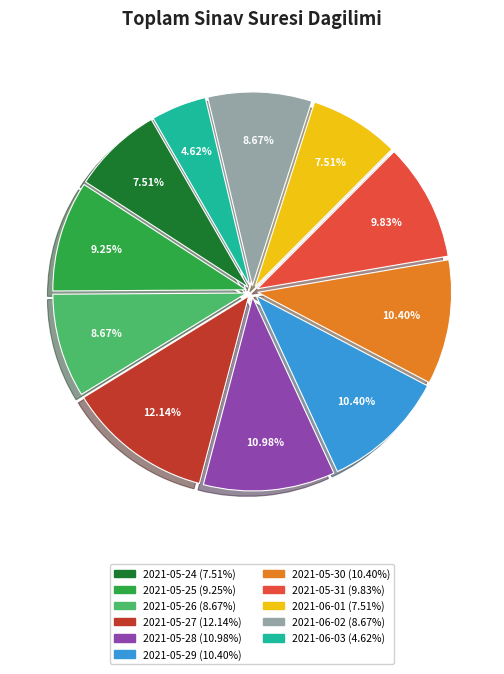

Approximately how many times larger is the value at 2021-06-01 compared to 2021-05-25?

0.8